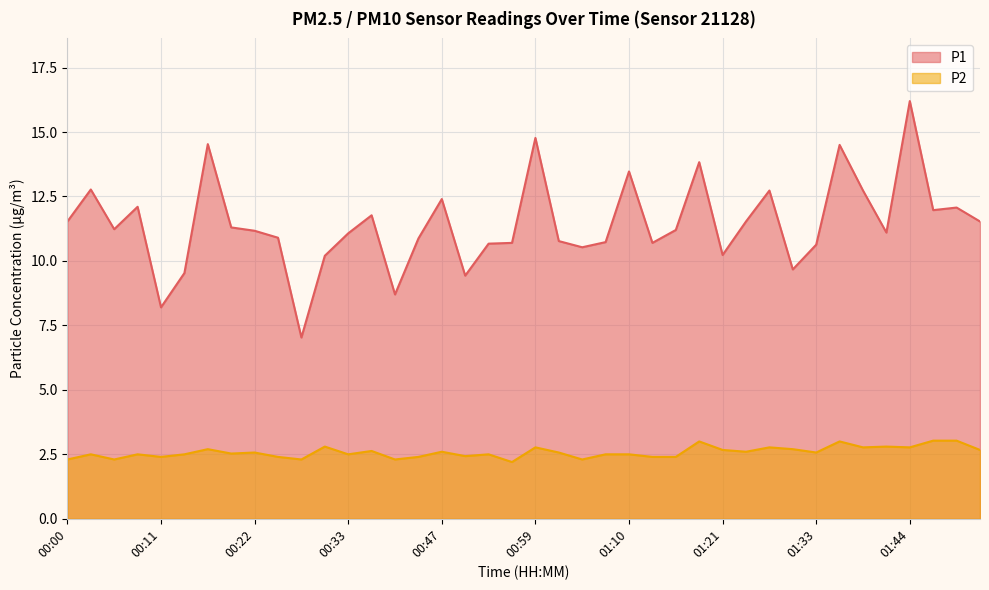

Rank the series by their maximum value, from highest to lowest.

P1, P2